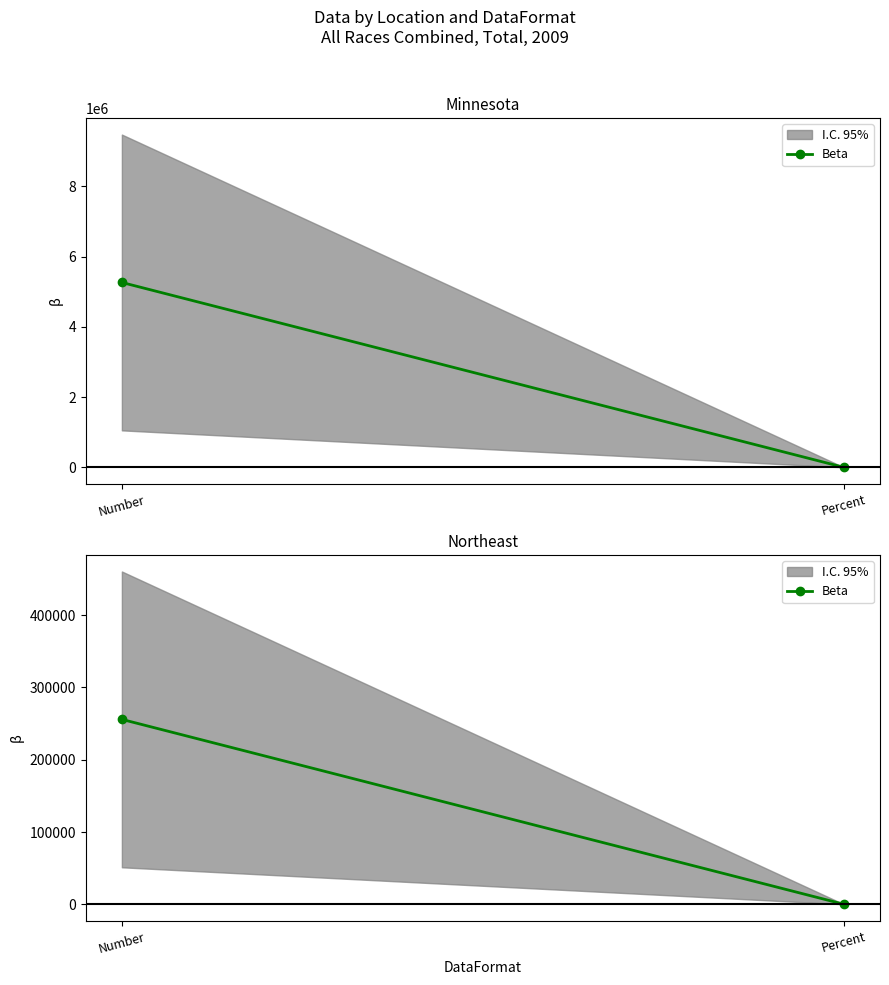

Count the number of categories in the chart.

2